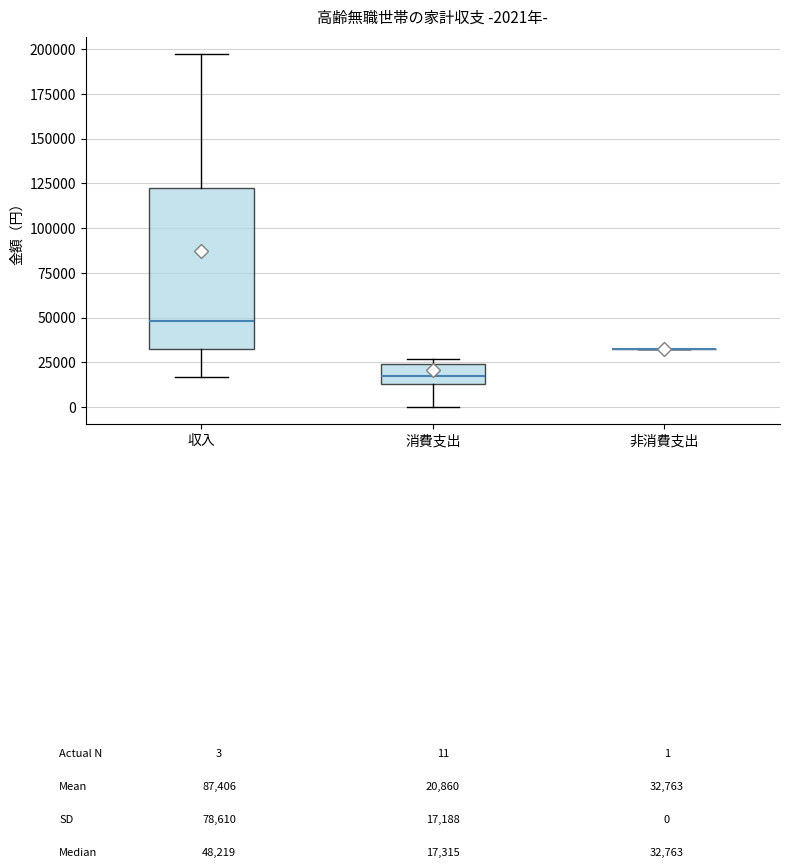

Comparing the boxes themselves (not the whiskers), which one is the tallest?

収入